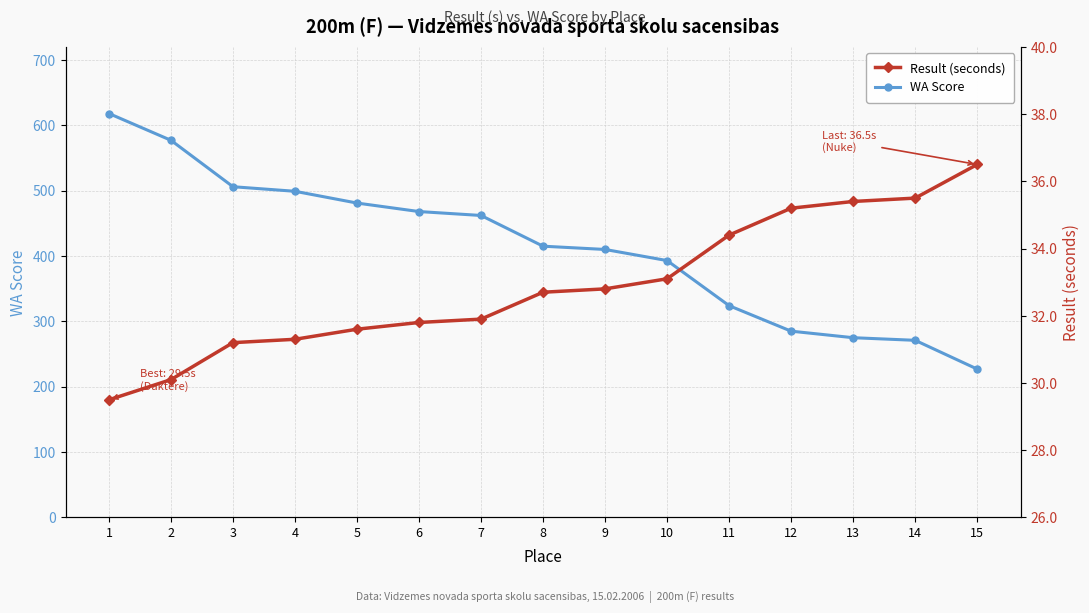

At which label does Result (seconds) first exceed 32?

8